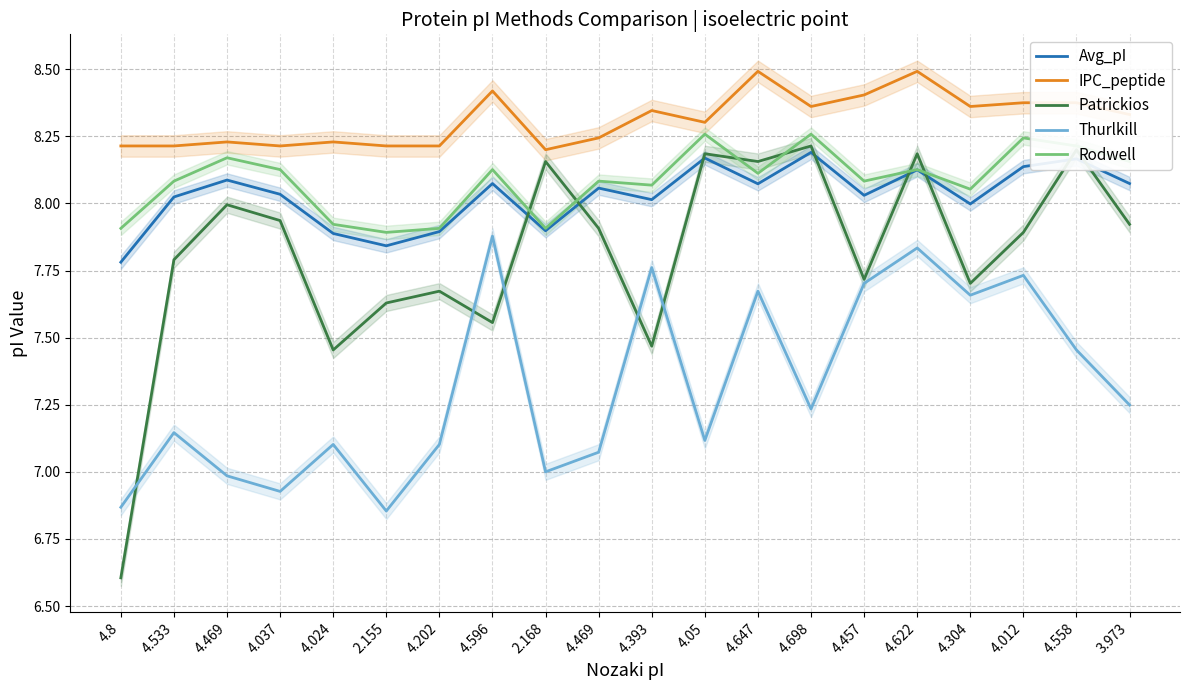

Where does the Avg_pI series first go above 8?

4.533